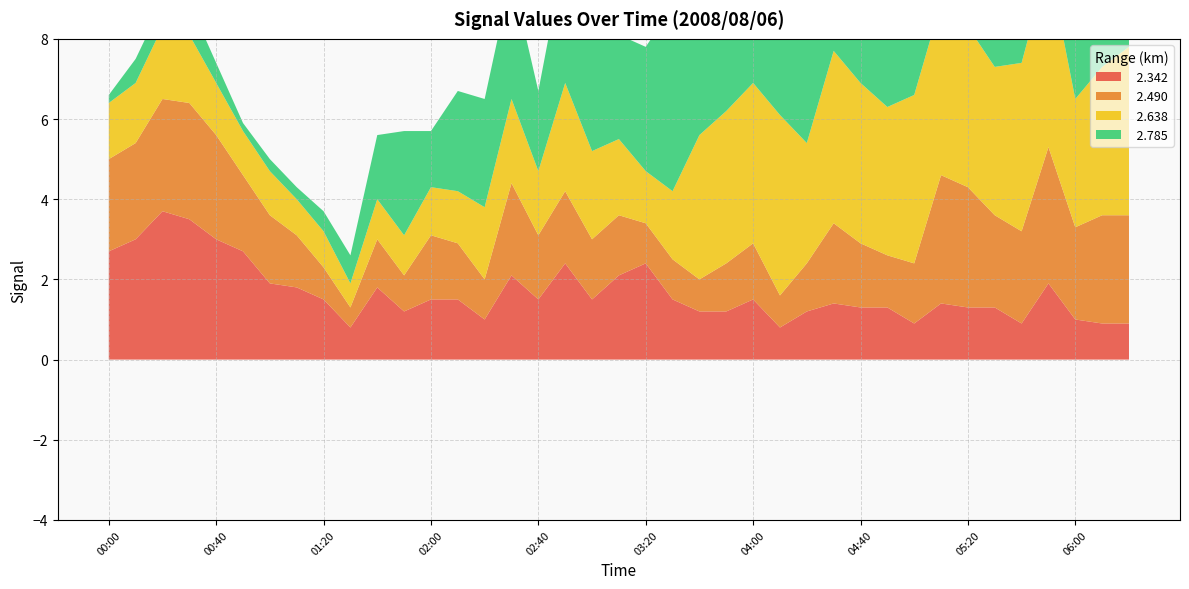

Reading left to right, list all the values displayed in this chart.

  2.342: 2.7	3.0	3.7	3.5	3.0	2.7	1.9	1.8	1.5	0.8	1.8	1.2	1.5	1.5	1.0	2.1	1.5	2.4	1.5	2.1	2.4	1.5	1.2	1.2	1.5	0.8	1.2	1.4	1.3	1.3	0.9	1.4	1.3	1.3	0.9	1.9	1.0	0.9	0.9
  2.490: 2.3	2.4	2.8	2.9	2.6	1.9	1.7	1.3	0.8	0.5	1.2	0.9	1.6	1.4	1.0	2.3	1.6	1.8	1.5	1.5	1.0	1.0	0.8	1.2	1.4	0.8	1.2	2.0	1.6	1.3	1.5	3.2	3.0	2.3	2.3	3.4	2.3	2.7	2.7
  2.638: 1.4	1.5	1.8	1.7	1.3	1.1	1.1	0.9	0.9	0.6	1.0	1.0	1.2	1.3	1.8	2.1	1.6	2.7	2.2	1.9	1.3	1.7	3.6	3.8	4.0	4.5	3.0	4.3	4.0	3.7	4.2	4.3	4.0	3.7	4.2	4.6	3.2	3.7	4.2
  2.785: 0.2	0.6	0.6	0.8	0.5	0.2	0.3	0.3	0.5	0.7	1.6	2.6	1.4	2.5	2.7	3.1	2.0	3.3	3.1	2.6	3.1	4.6	2.7	2.5	3.2	3.3	4.6	4.7	5.0	4.5	4.6	4.7	3.9	4.5	4.6	3.9	3.2	3.7	4.1